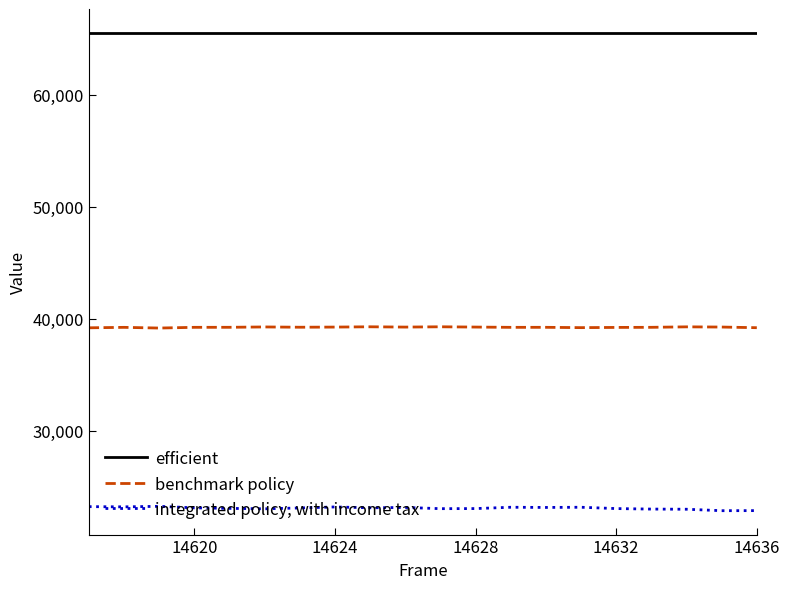

What is the smallest value displayed?

22847